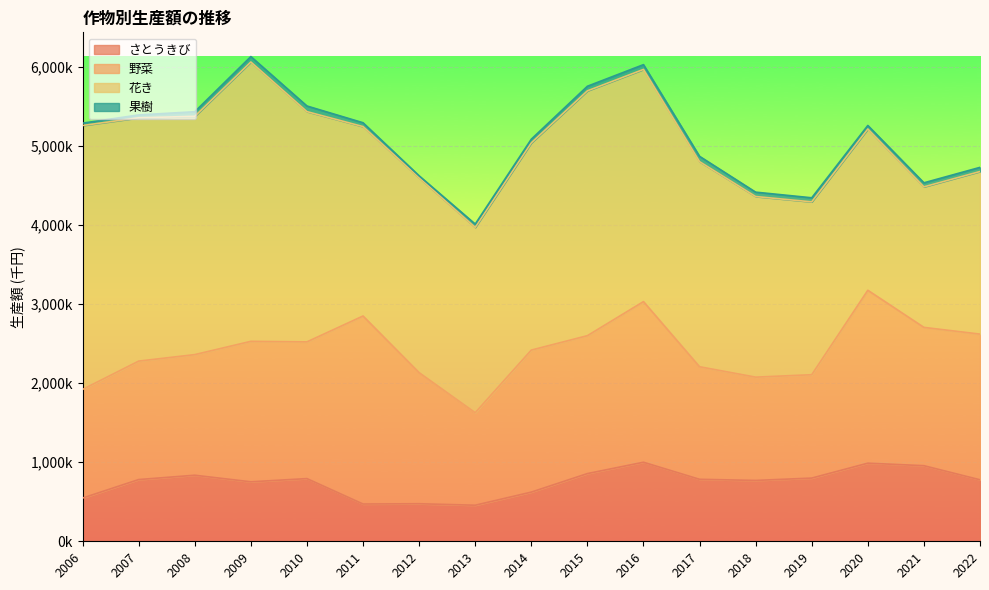

Which series has the largest range (max minus min)?

花き